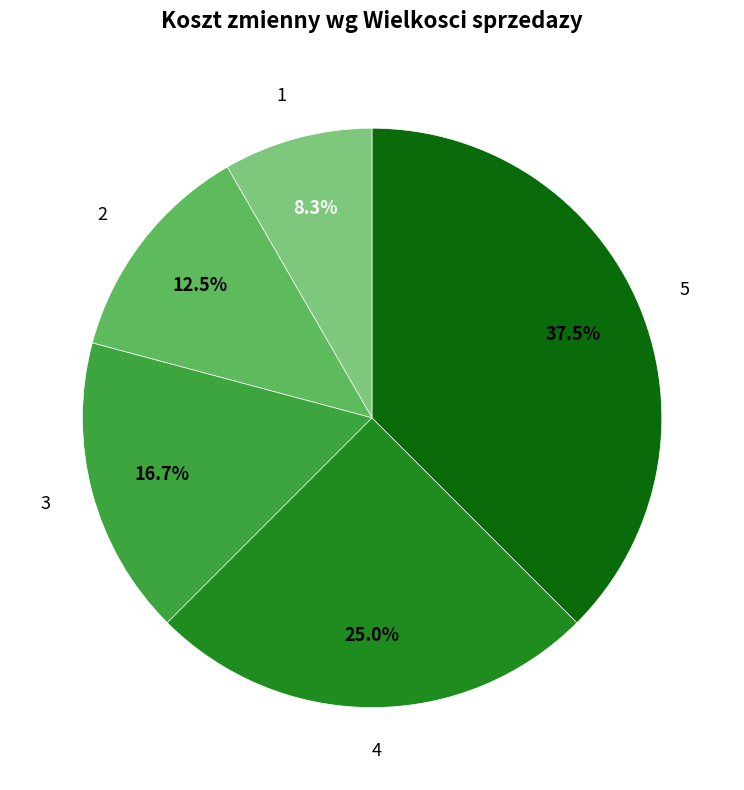

Is 4 the majority of the pie?

No